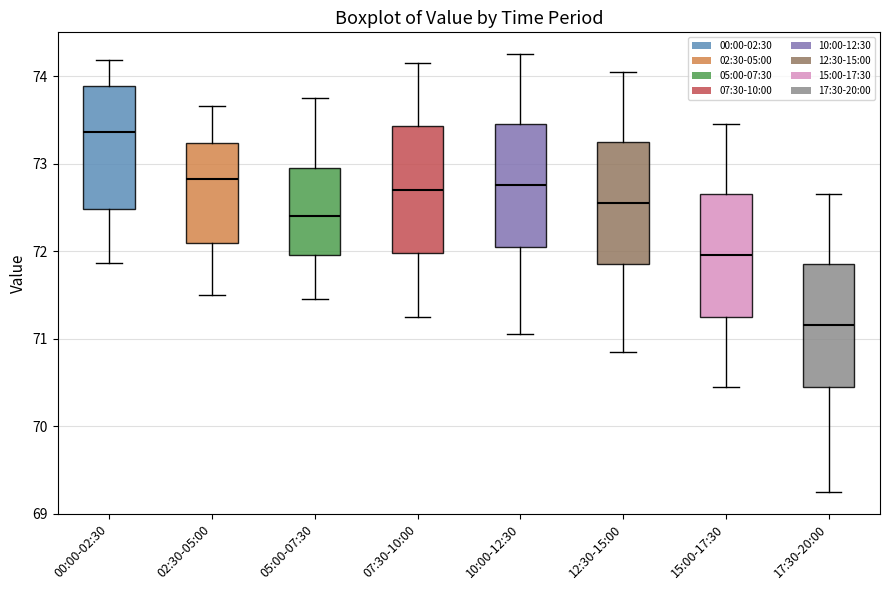

Reading left to right, read every box against the y-axis: the position of its median line, the range the box covers, and the ends of its whiskers. The values are not printed on the chart, so give them approximately, as read against the axis.

00:00-02:30: median 73.4, box 72.5 to 73.9, whiskers 71.9 to 74.2
02:30-05:00: median 72.8, box 72.1 to 73.2, whiskers 71.5 to 73.7
05:00-07:30: median 72.4, box 72.0 to 73.0, whiskers 71.5 to 73.8
07:30-10:00: median 72.7, box 72.0 to 73.4, whiskers 71.3 to 74.2
10:00-12:30: median 72.8, box 72.1 to 73.5, whiskers 71.1 to 74.3
12:30-15:00: median 72.6, box 71.9 to 73.3, whiskers 70.9 to 74.1
15:00-17:30: median 72.0, box 71.3 to 72.7, whiskers 70.5 to 73.5
17:30-20:00: median 71.2, box 70.5 to 71.9, whiskers 69.3 to 72.7